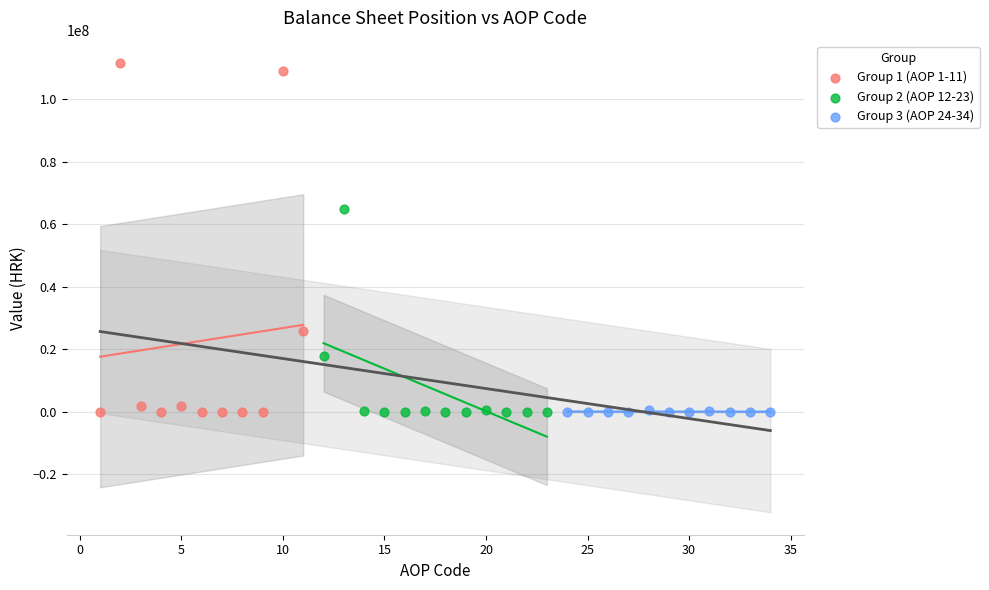

Which series has the widest spread of Y values?

Group 1 (AOP 1-11)